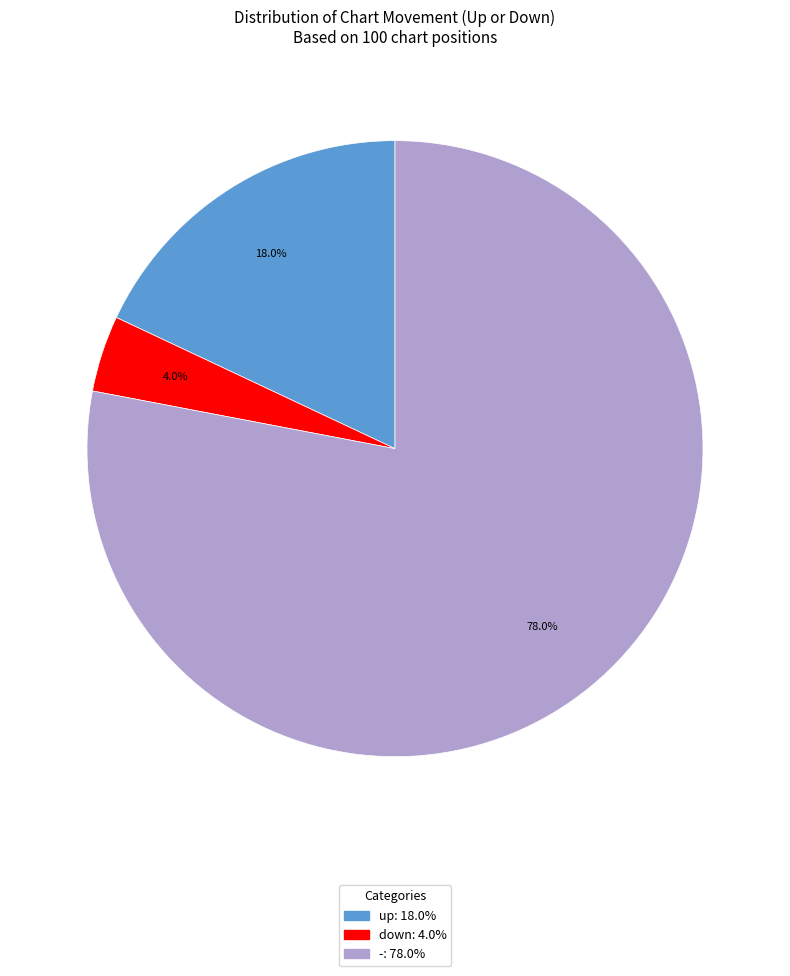

What percentage is the - slice, to the nearest percent?

78%